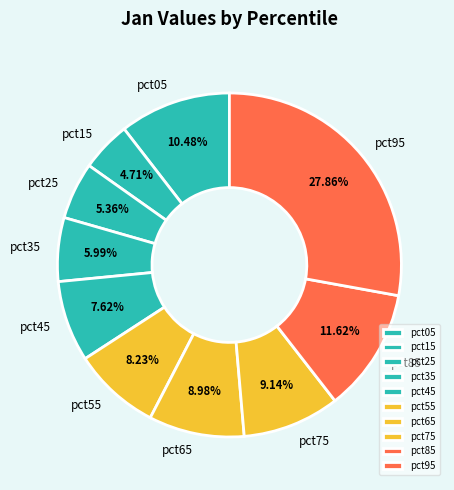

Does pct05 account for over 50% of the chart?

No